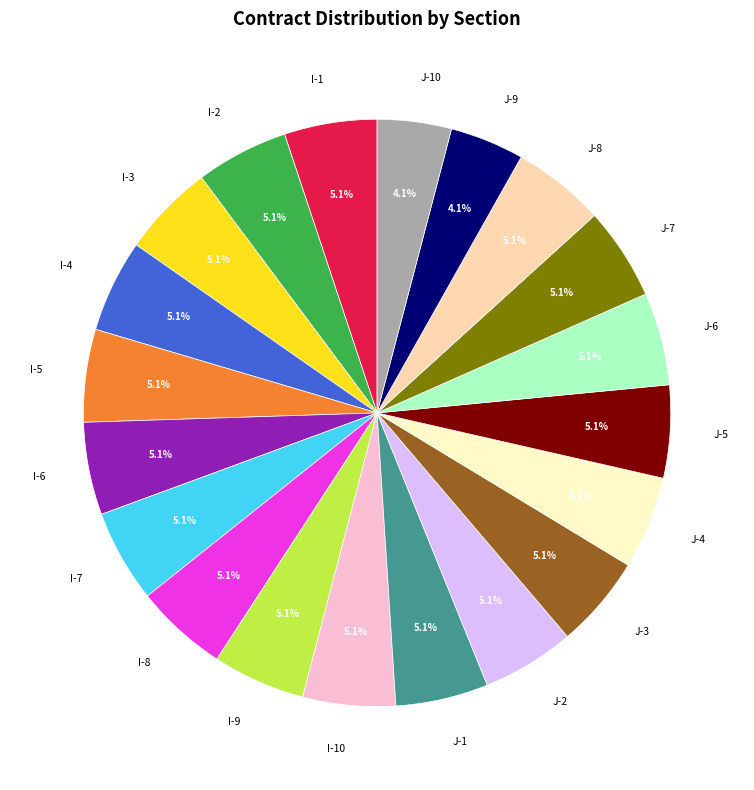

What is the total percentage of I-4 and J-2?

10.2%